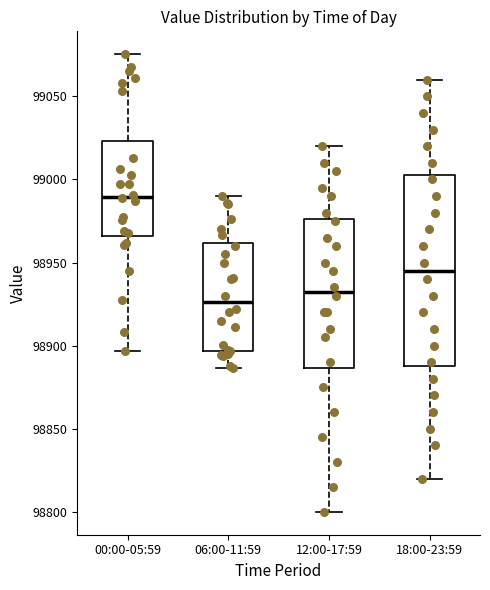

Where is the upper edge of the box for 12:00-17:59 on the y-axis? The values are not printed on the chart, so give them approximately, as read against the axis.

98975